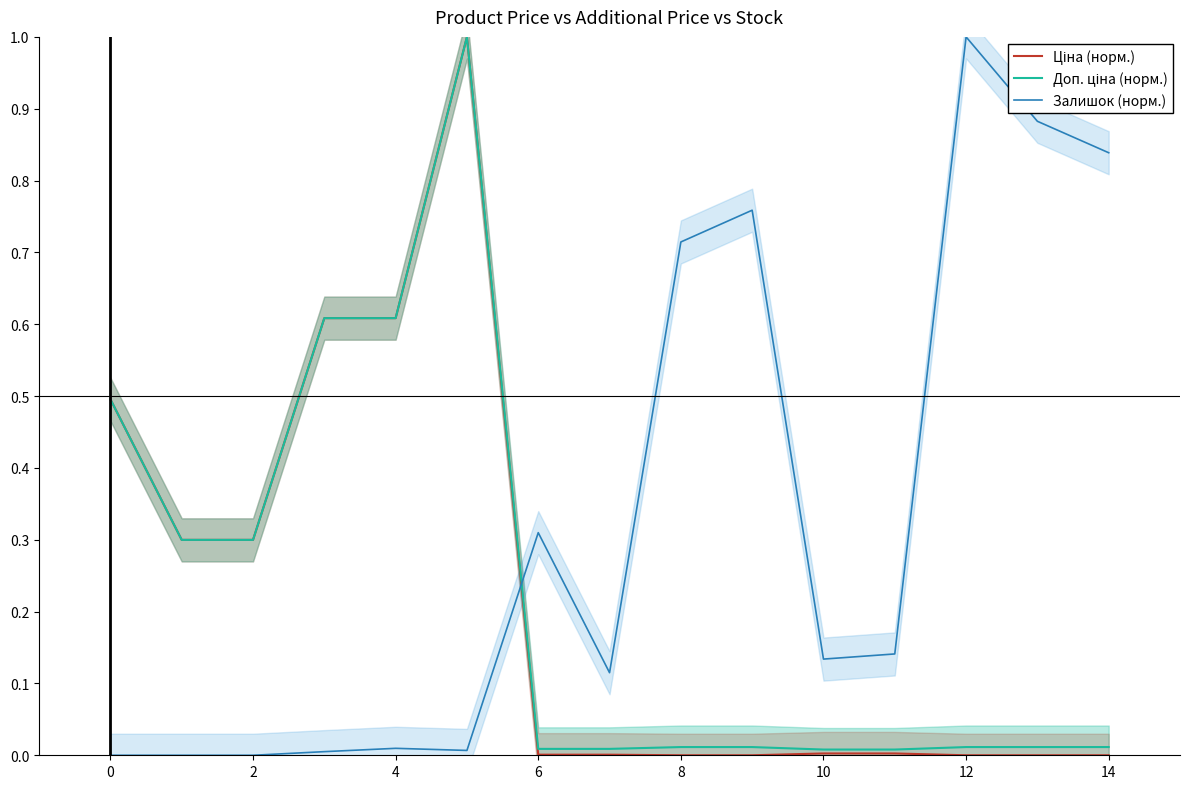

Which category has the highest value in the Залишок (норм.) series?

12